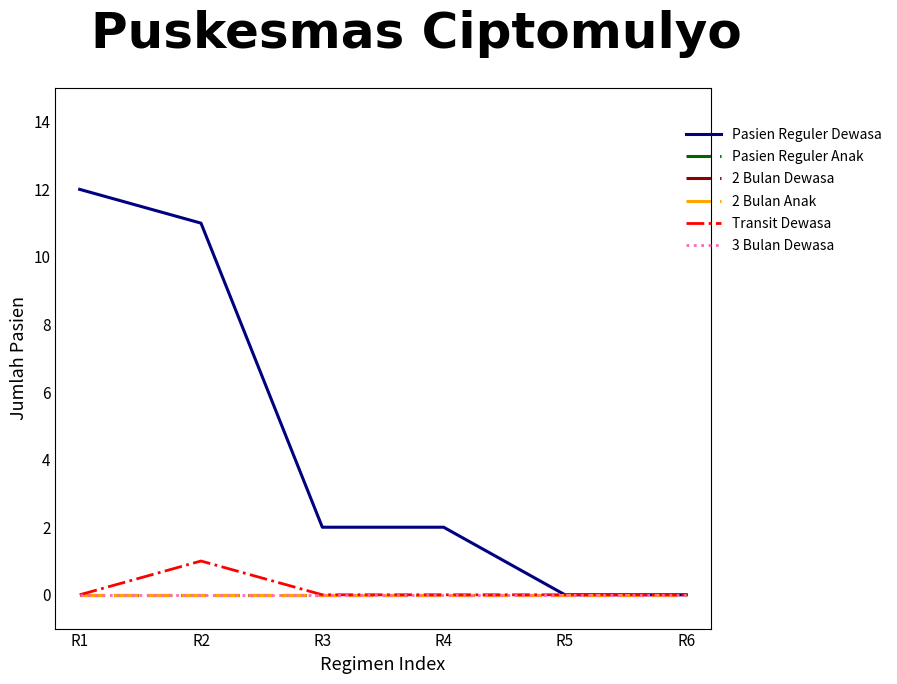

Which category has the lowest value across all series?

R5